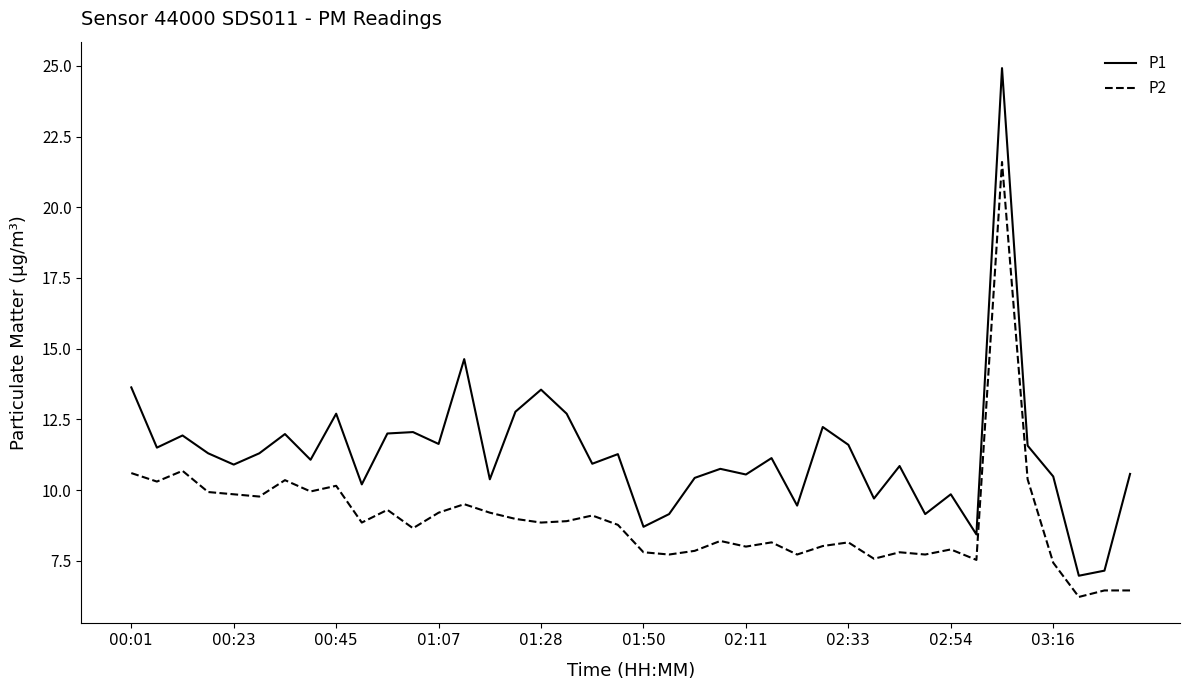

Which series has the largest range (max minus min)?

P1